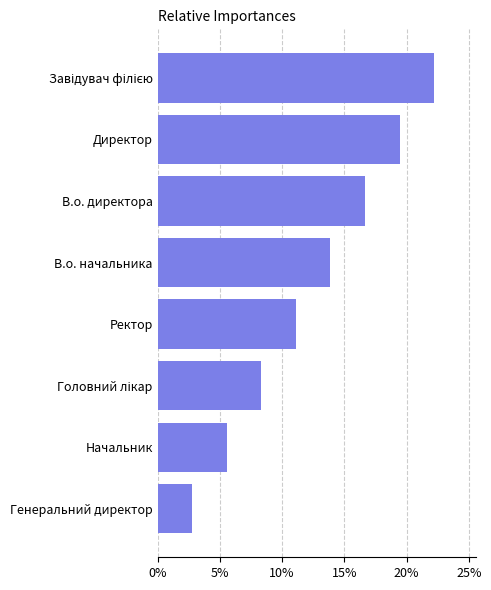

What is the average value?

0.1